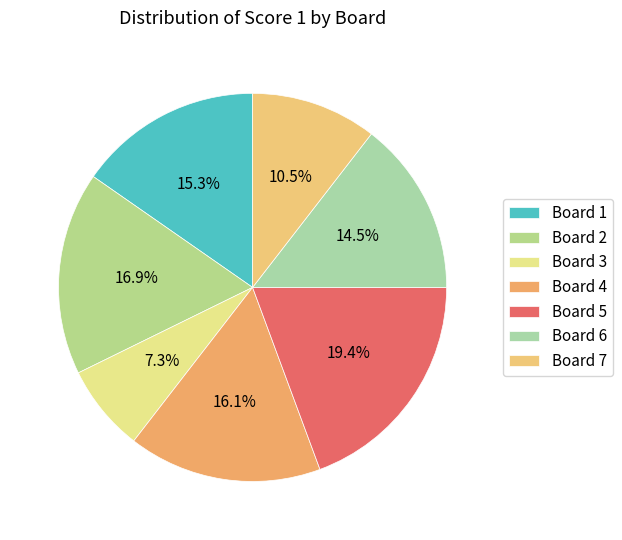

True or false: Board 5 accounts for 19% of the total.

True